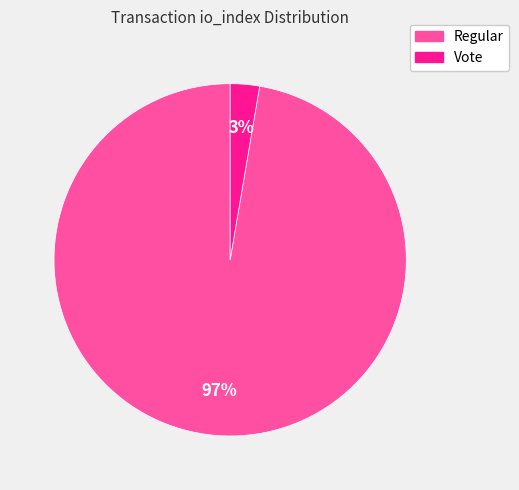

To the nearest percent, what is the average slice percentage?

50%